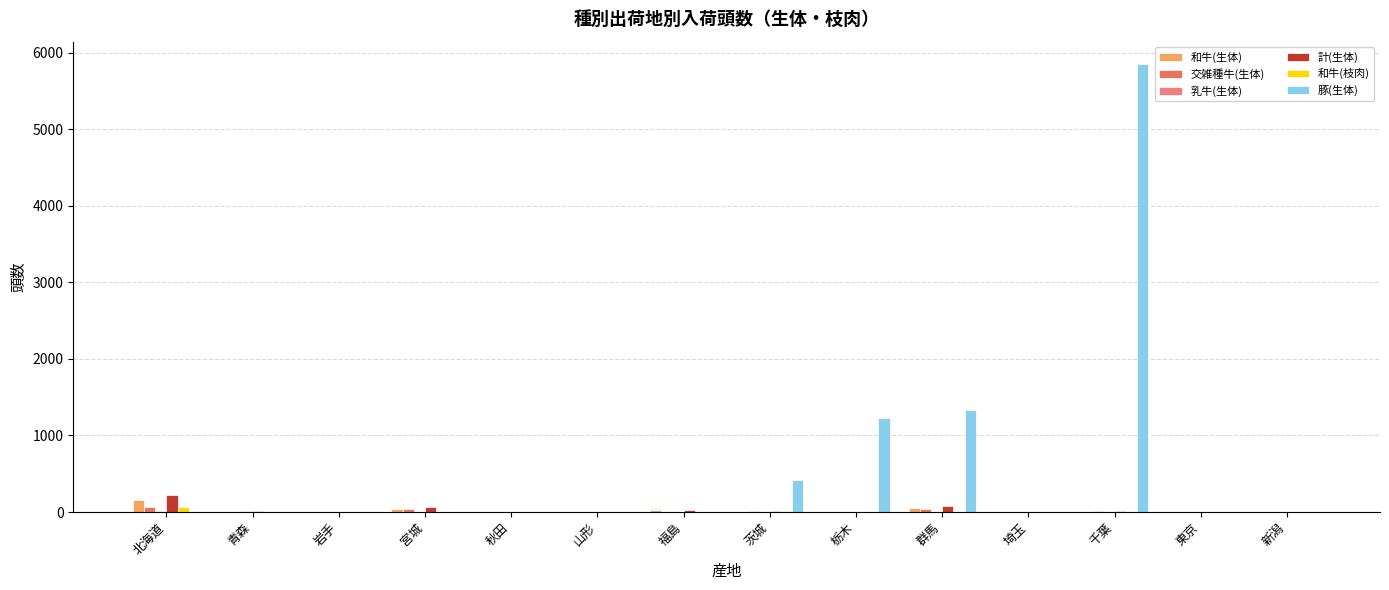

At which category is the sum across all series the highest?

千葉